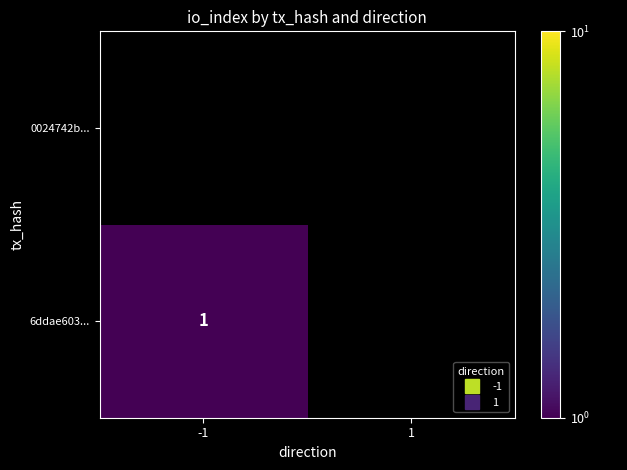

Rank the series by their average value, from lowest to highest.

0024742b..., 6ddae603...